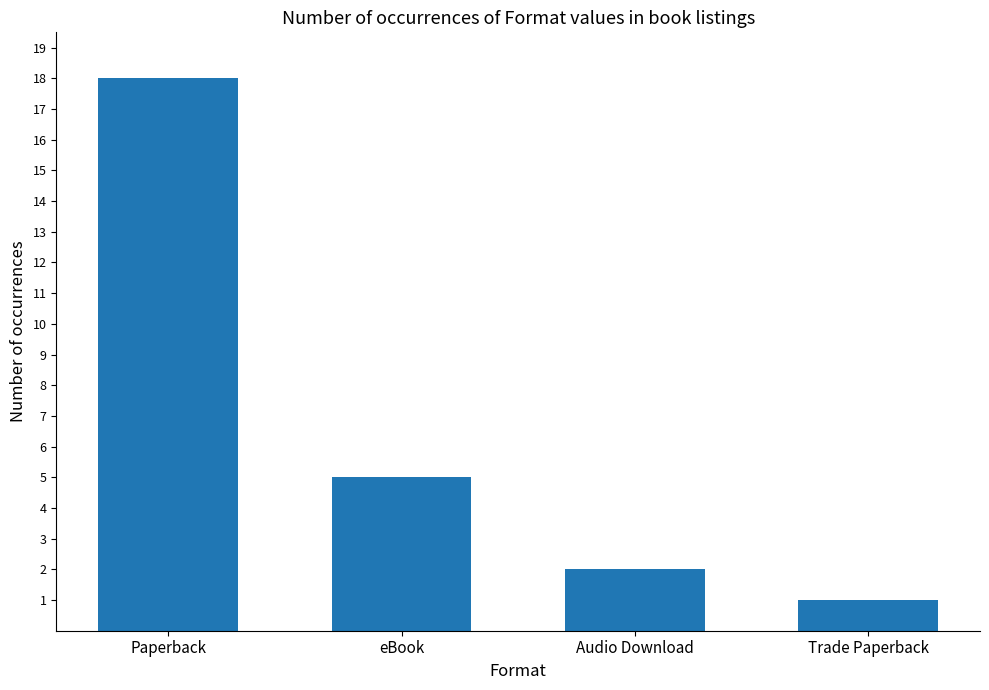

What is the greatest value displayed?

18